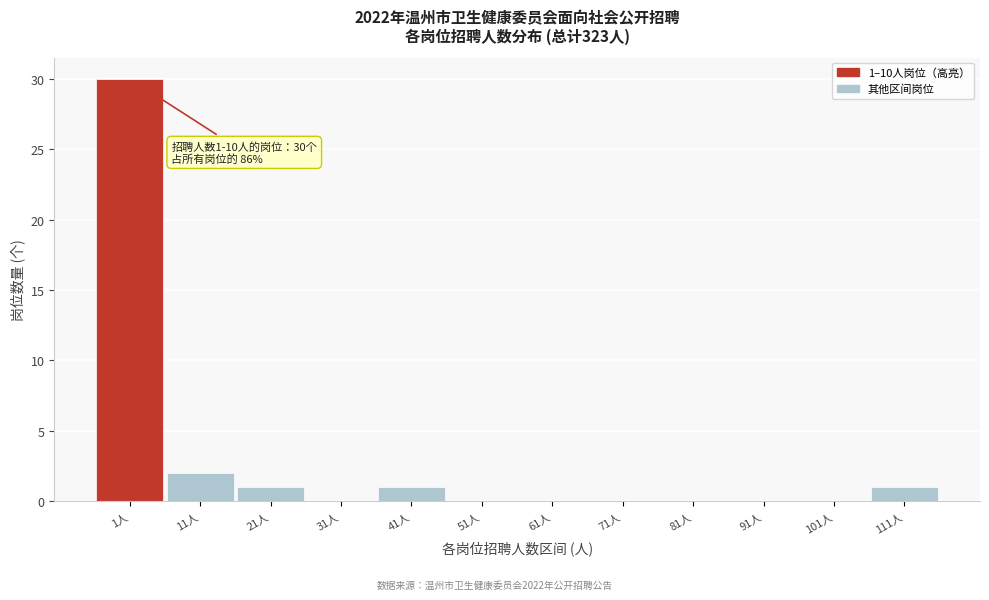

Reading left to right, extract all data points from this chart.

1人=30	11人=2	21人=1	31人=0	41人=1	51人=0	61人=0	71人=0	81人=0	91人=0	101人=0	111人=1